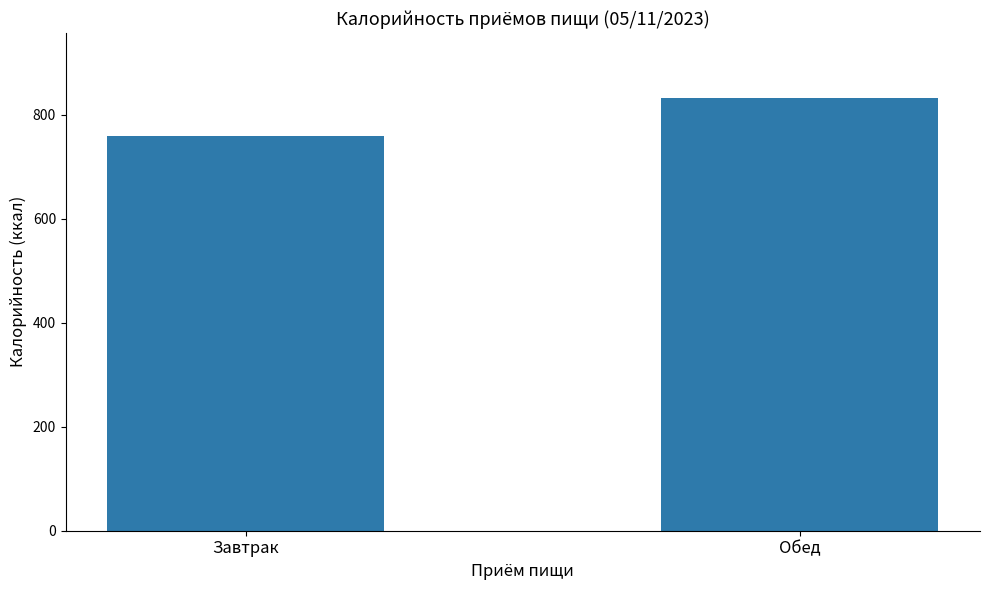

The value at Завтрак is 760.0. True or false?

True